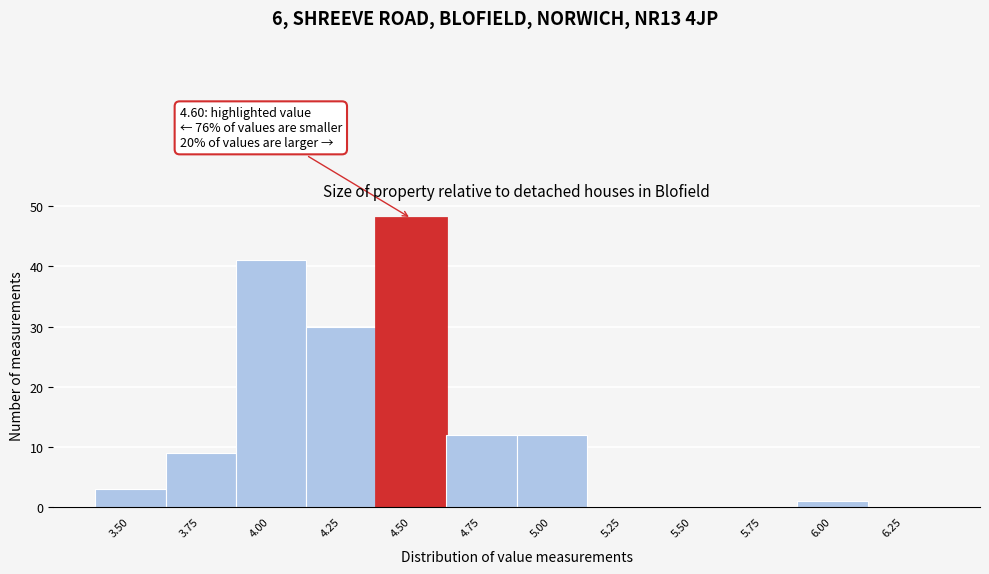

Reading left to right, list all the values displayed in this chart.

3.50=3	3.75=9	4.00=41	4.25=30	4.50=48	4.75=12	5.00=12	5.25=0	5.50=0	5.75=0	6.00=1	6.25=0